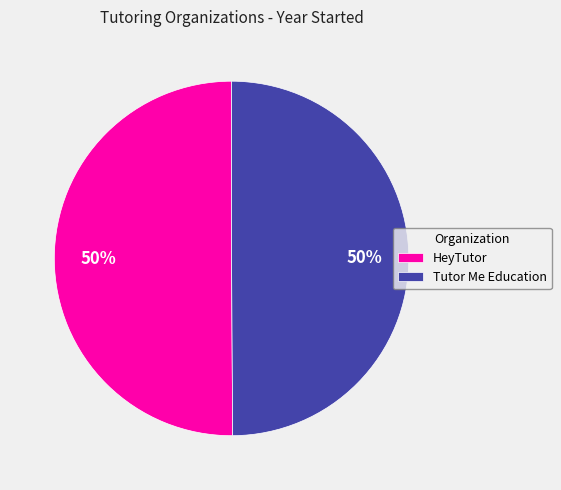

How many slices are in this pie chart?

2